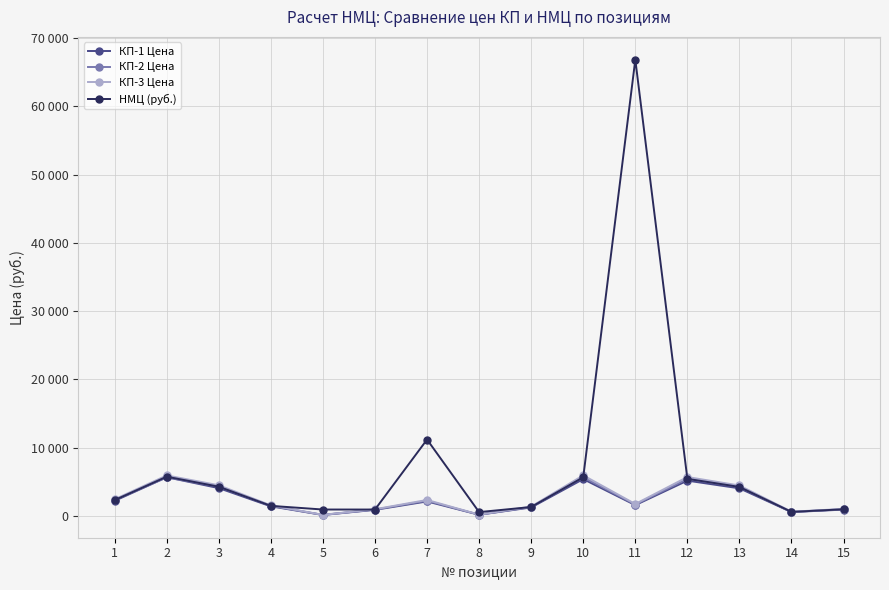

Does the chart have visible grid lines?

Yes